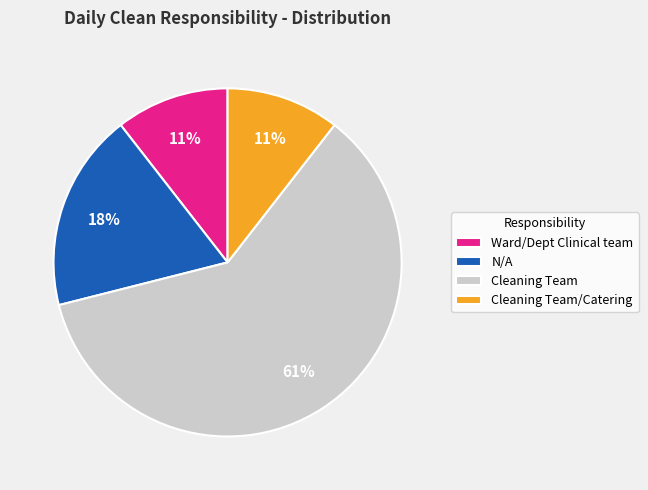

Is the sum of Cleaning Team and Cleaning Team/Catering greater than half?

Yes